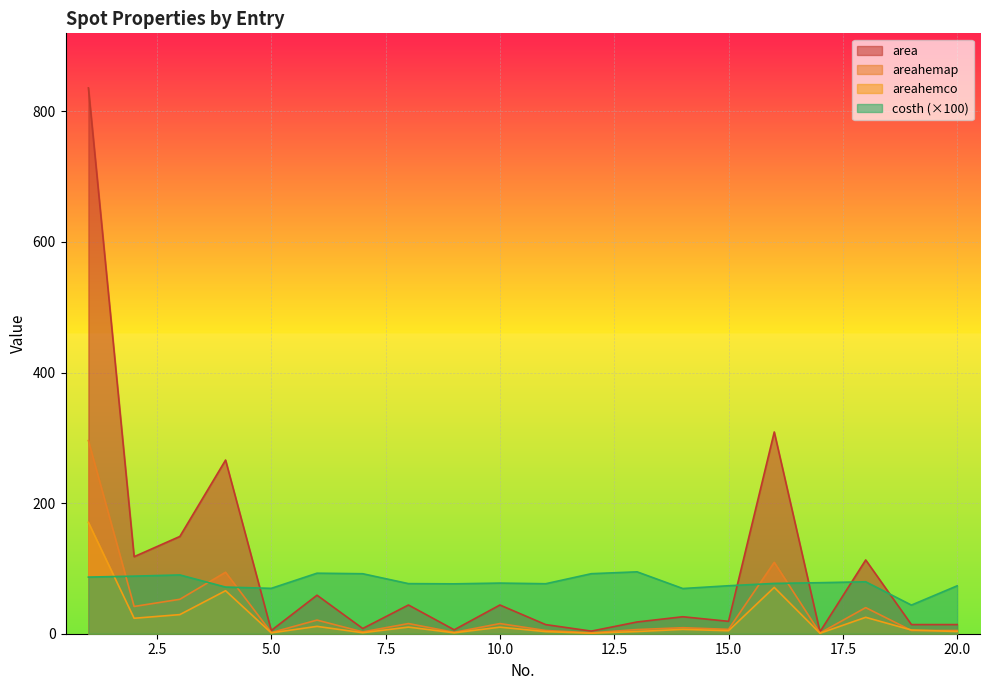

What is the value of the areahemco point at the 6th from the left?

11.3